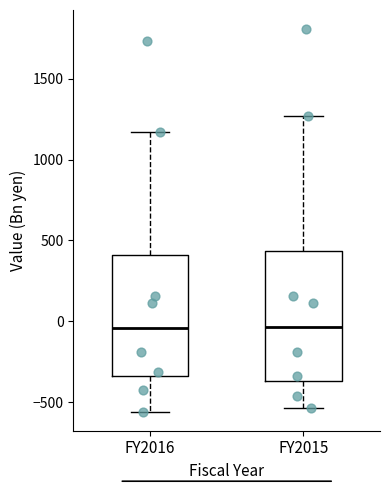

Where does the upper whisker of the box for FY2015 end on the y-axis? The values are not printed on the chart, so give them approximately, as read against the axis.

1250